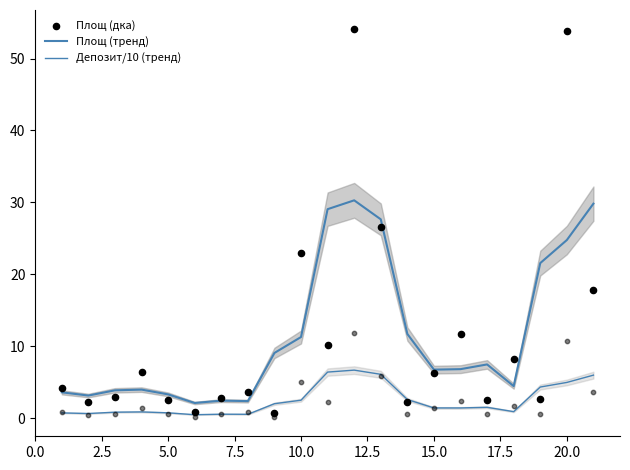

Which series has the largest Y range (max minus min)?

Площ (дка)